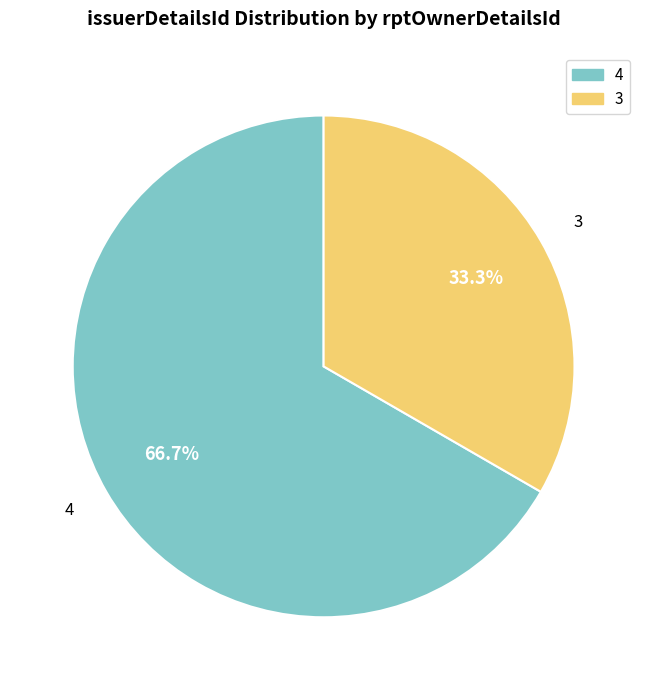

Which slice is the smallest?

3